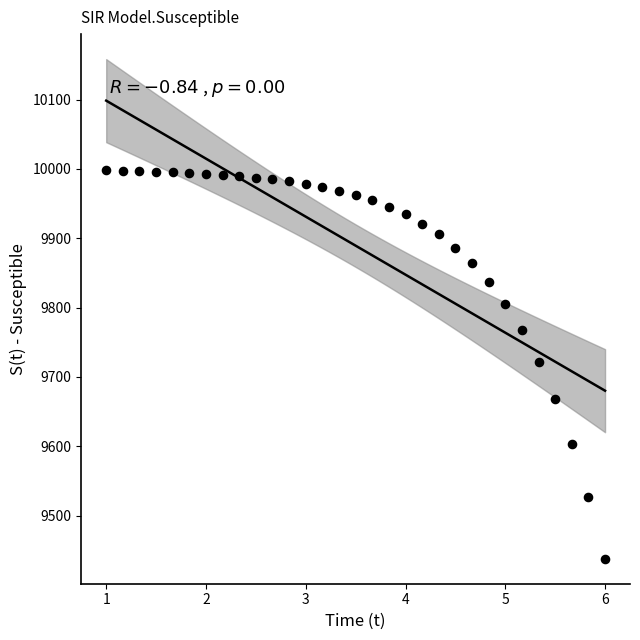

What is the range of X values (max minus min)?

5.0